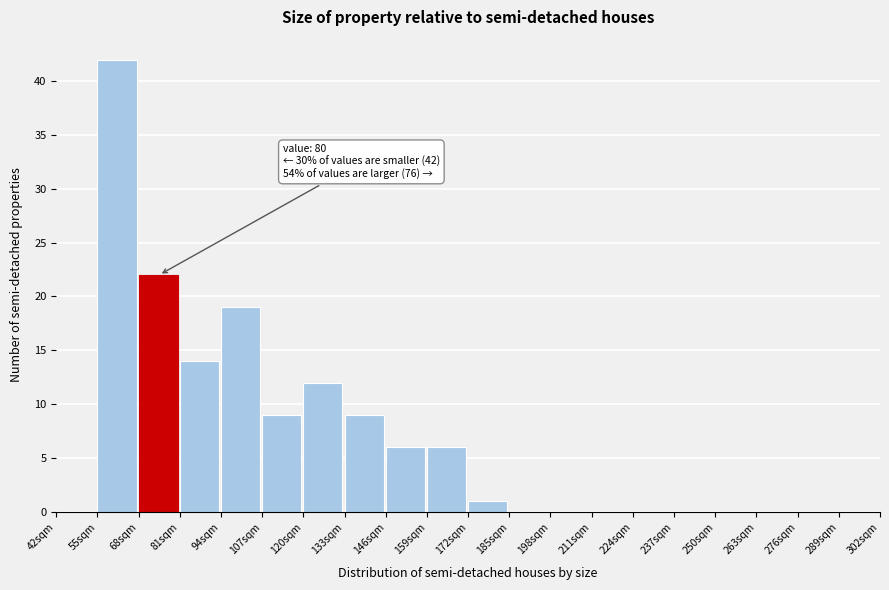

Which range on the x-axis has the tallest bar?

55 to 68